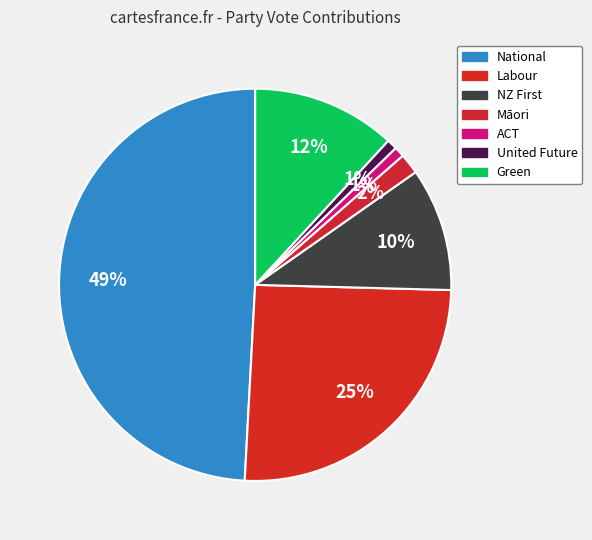

How many segments does this pie chart have?

7